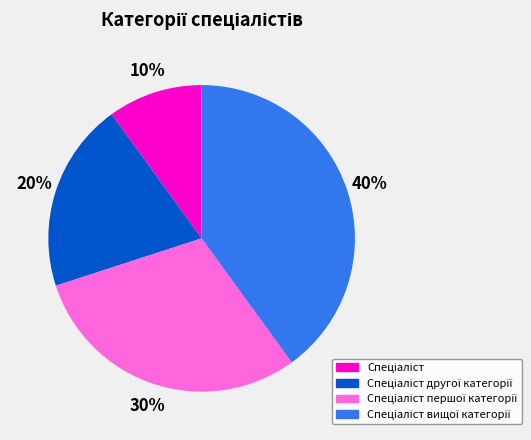

Is there a majority slice in this chart?

No